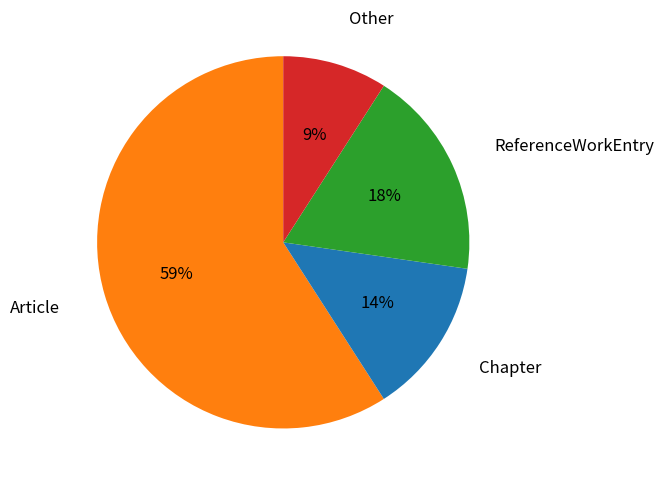

Is there any slice that represents more than half of the pie?

Yes